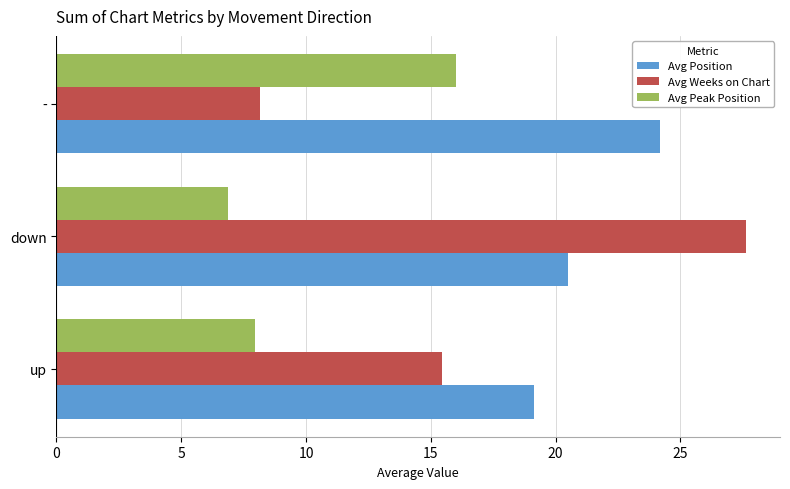

Is it true that Avg Peak Position equals 6.9 at down?

True